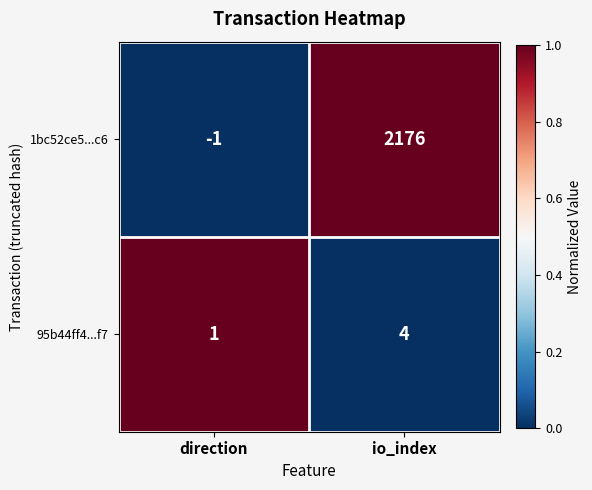

What is the difference between the highest and lowest values at io_index?

2172